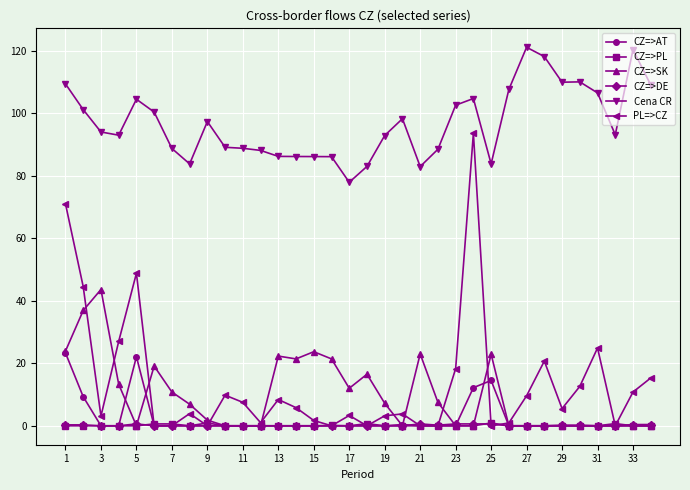

In CZ=>AT, how many points are higher than both neighbors (excluding endpoints)?

3